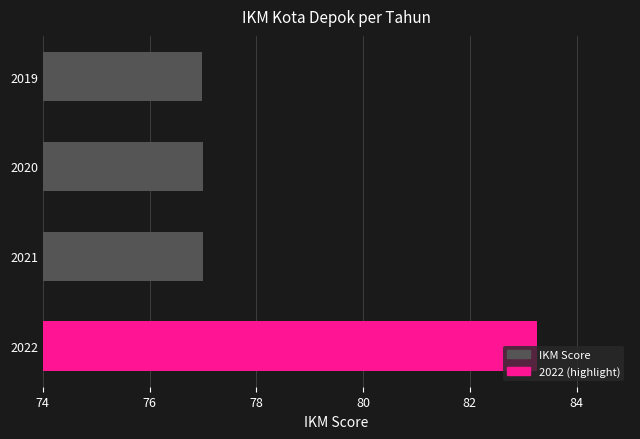

What is the minimum value shown in the chart?

77.0